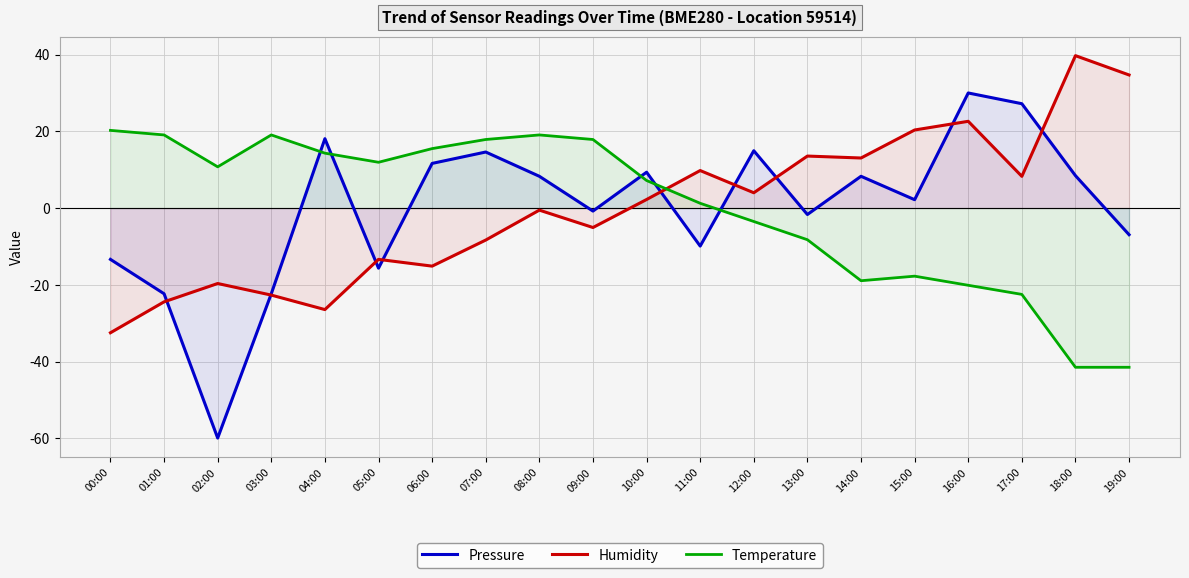

How many data points does each series have?

20